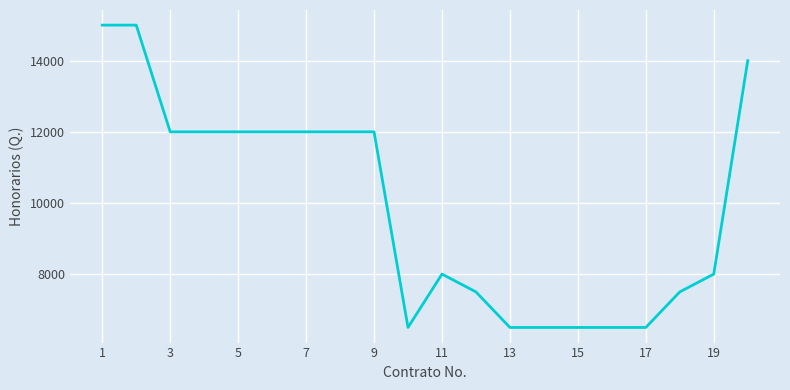

What is the smallest value displayed?

6500